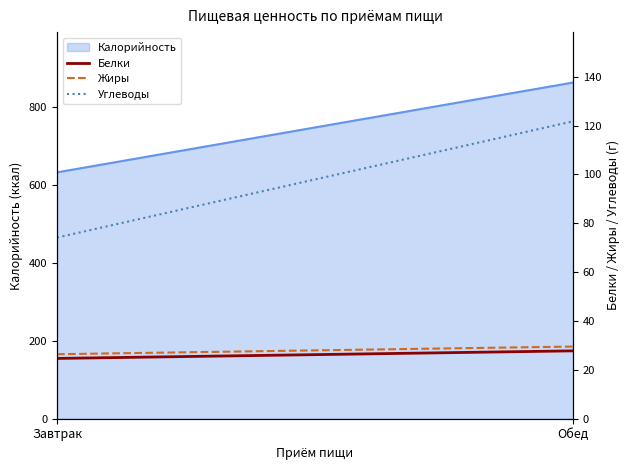

What position from the left is Обед?

2